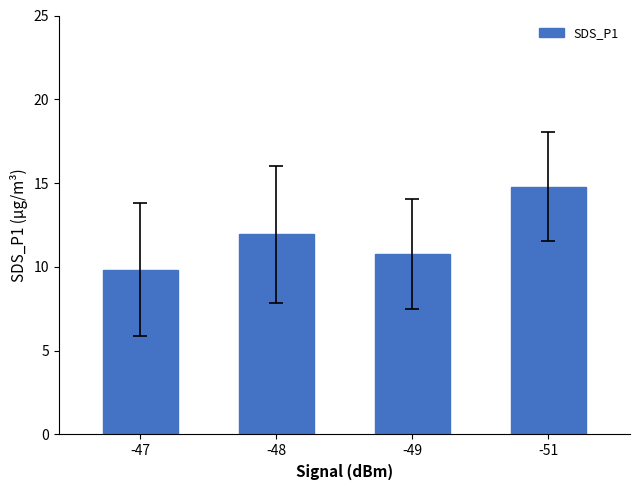

What is the change in value from -49 to -51?

+4.0